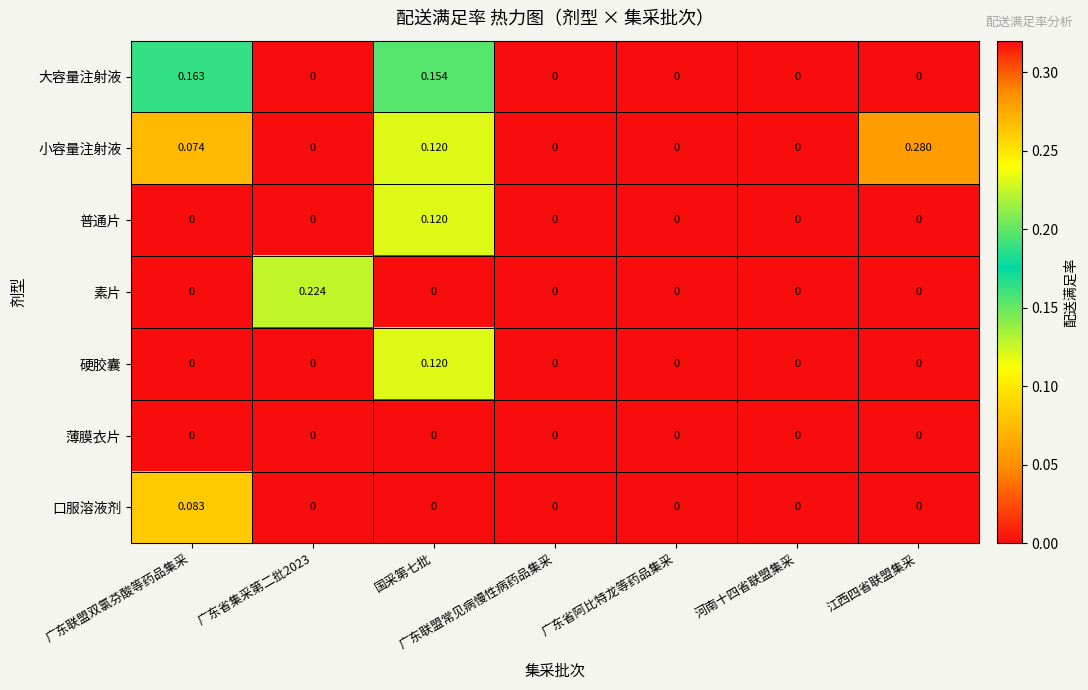

At which category is the sum across all series the highest?

国采第七批